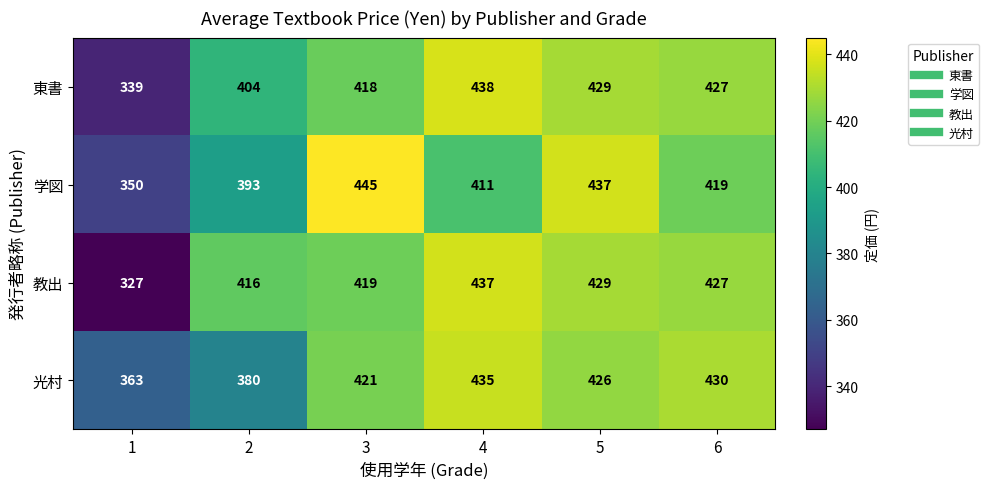

Which series has the widest spread of values?

教出